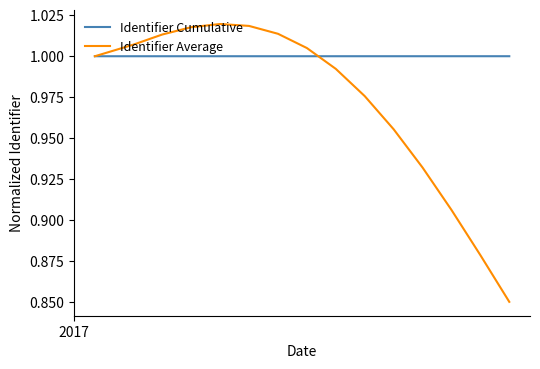

List the series in order of their peak value, highest first.

Identifier Average, Identifier Cumulative